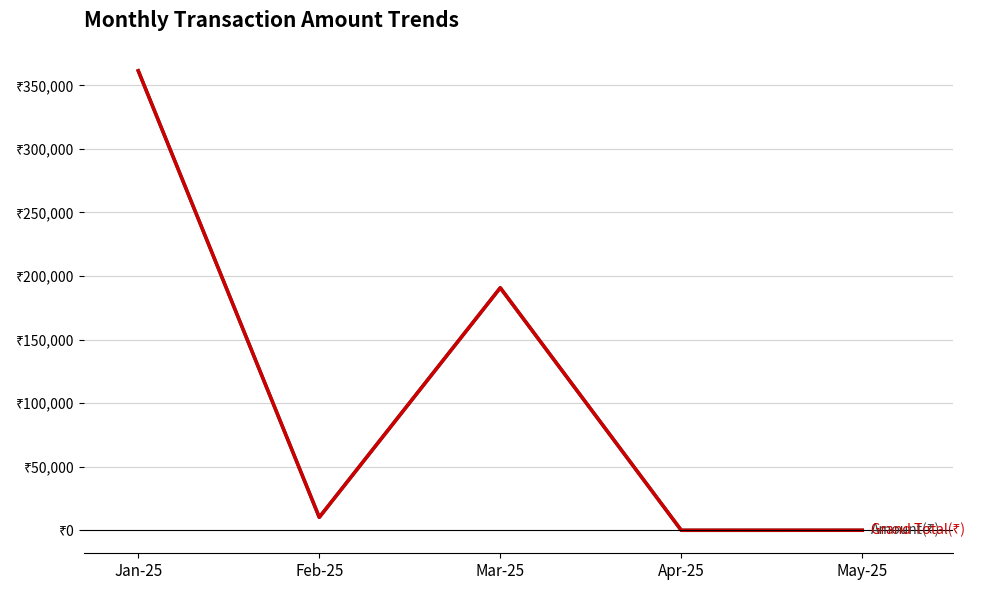

Reading right to left, what are all the values shown in this chart?

Amount(₹): 26.0	5.9	190716.2	10223.3	361406.9
Grand Total(₹): 26.0	5.9	190741.2	10234.7	361416.3